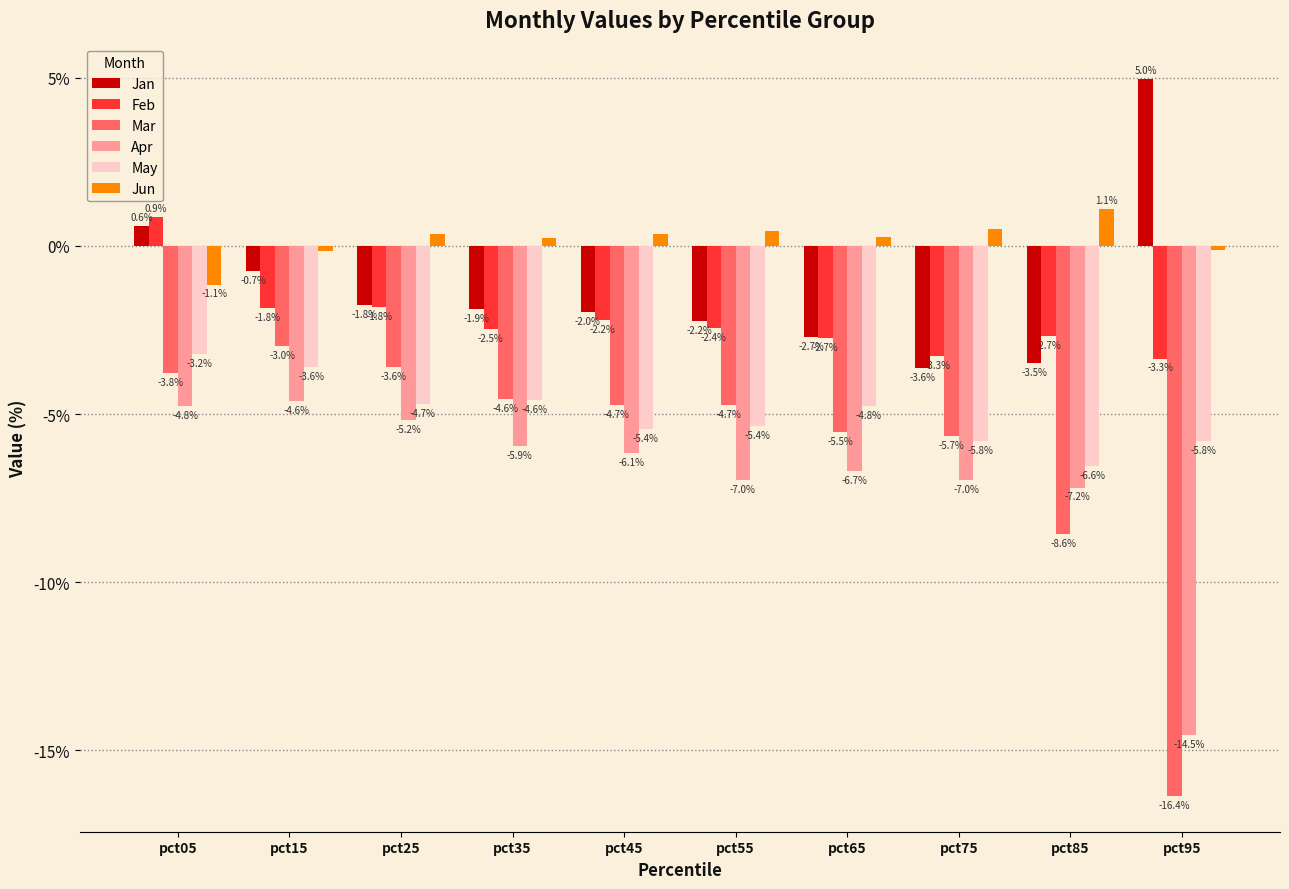

At which label is Apr closest to 0?

pct15